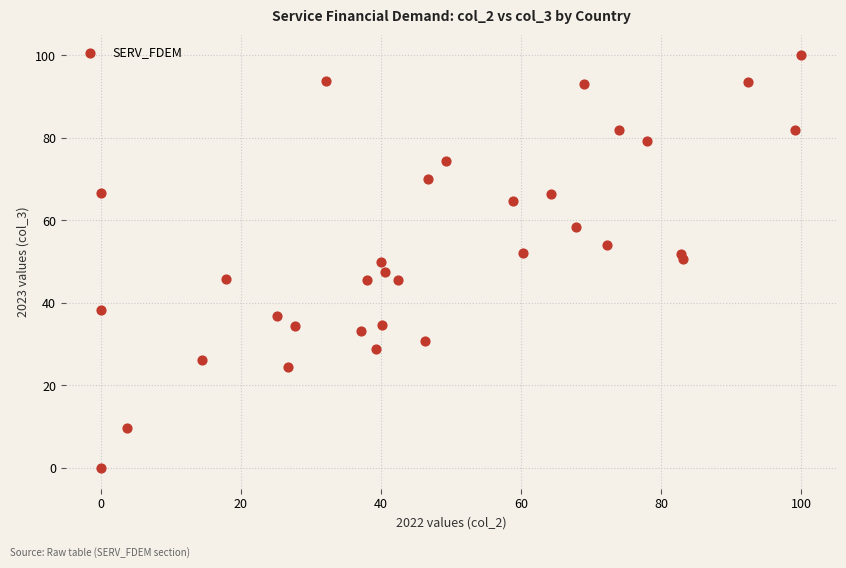

What is the range of X values (max minus min)?

100.0